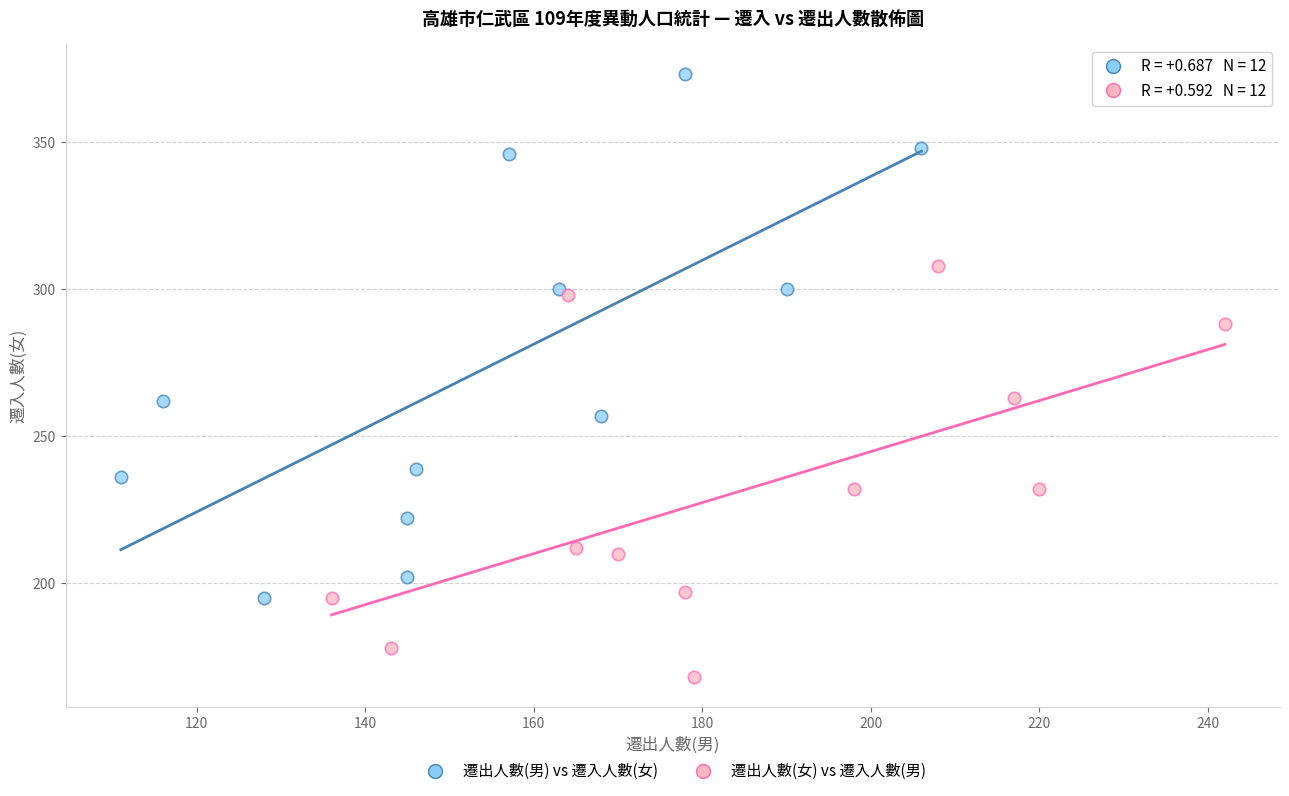

Which series has the widest spread of Y values?

遷出人數(男) vs 遷入人數(女)